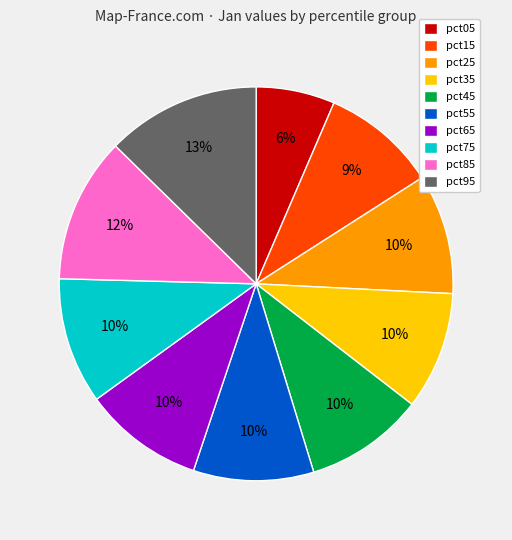

Which category has the smallest portion of the pie?

pct05